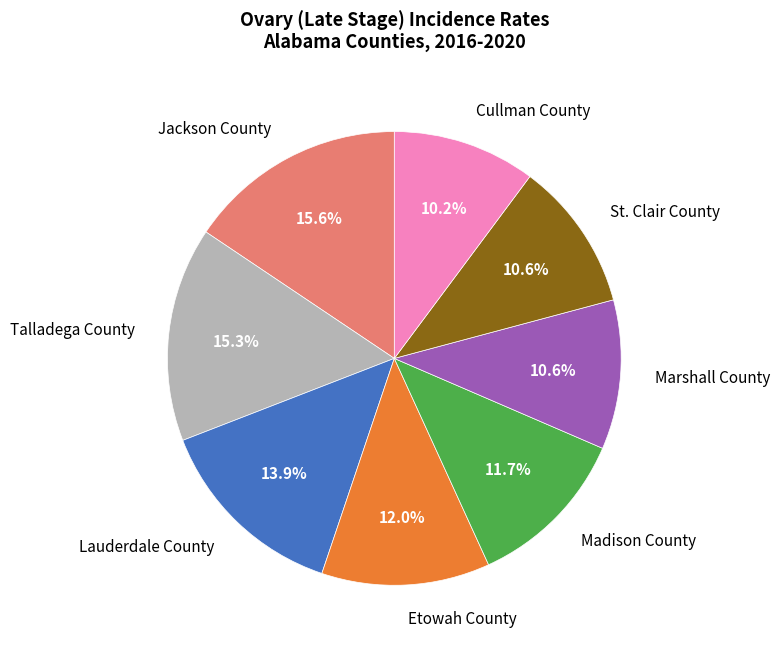

What is the total percentage of Talladega County and Cullman County?

25.5%